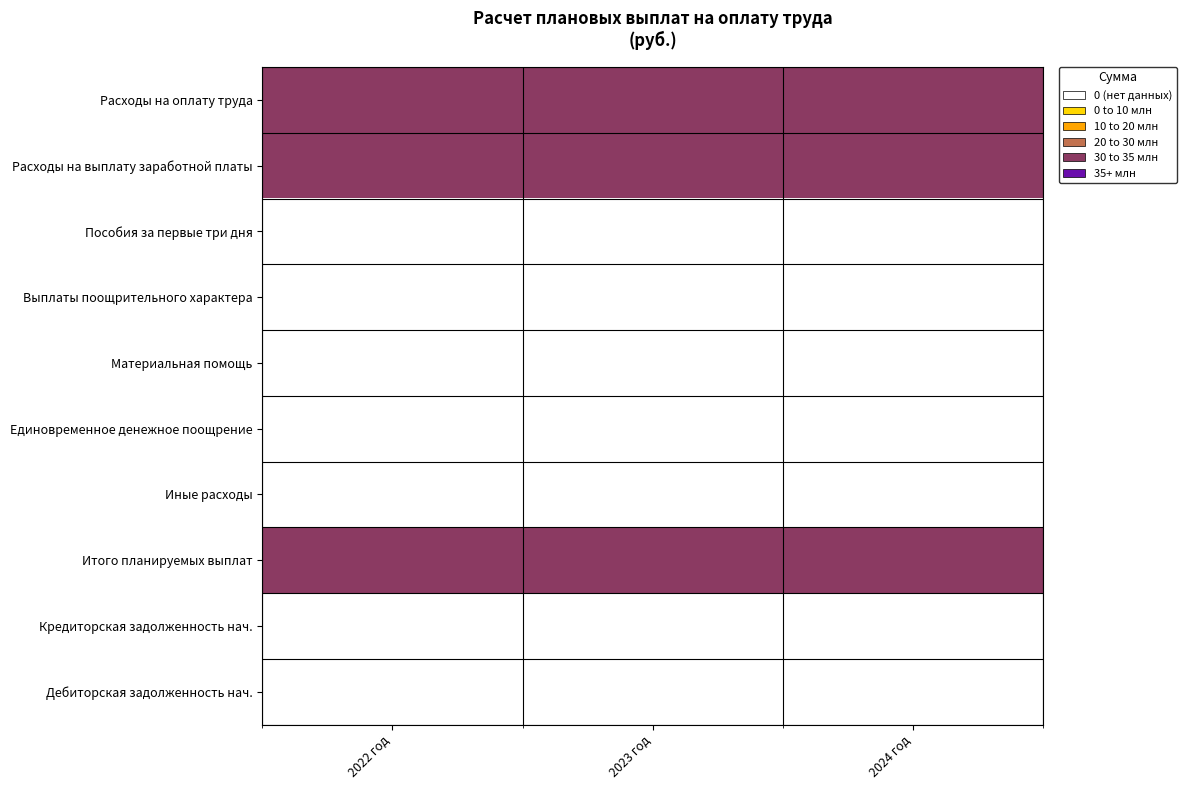

Reading left to right, what are all the values shown in this chart?

Расходы на оплату труда: 2022 год=32.5	2023 год=32.5	2024 год=32.5
Расходы на выплату заработной платы: 2022 год=32.5	2023 год=32.5	2024 год=32.5
Пособия за первые три дня: 2022 год=0.0	2023 год=0.0	2024 год=0.0
Выплаты поощрительного характера: 2022 год=0.0	2023 год=0.0	2024 год=0.0
Материальная помощь: 2022 год=0.0	2023 год=0.0	2024 год=0.0
Единовременное денежное поощрение: 2022 год=0.0	2023 год=0.0	2024 год=0.0
Иные расходы: 2022 год=0.0	2023 год=0.0	2024 год=0.0
Итого планируемых выплат: 2022 год=32.5	2023 год=32.5	2024 год=32.5
Кредиторская задолженность нач.: 2022 год=0.0	2023 год=0.0	2024 год=0.0
Дебиторская задолженность нач.: 2022 год=0.0	2023 год=0.0	2024 год=0.0